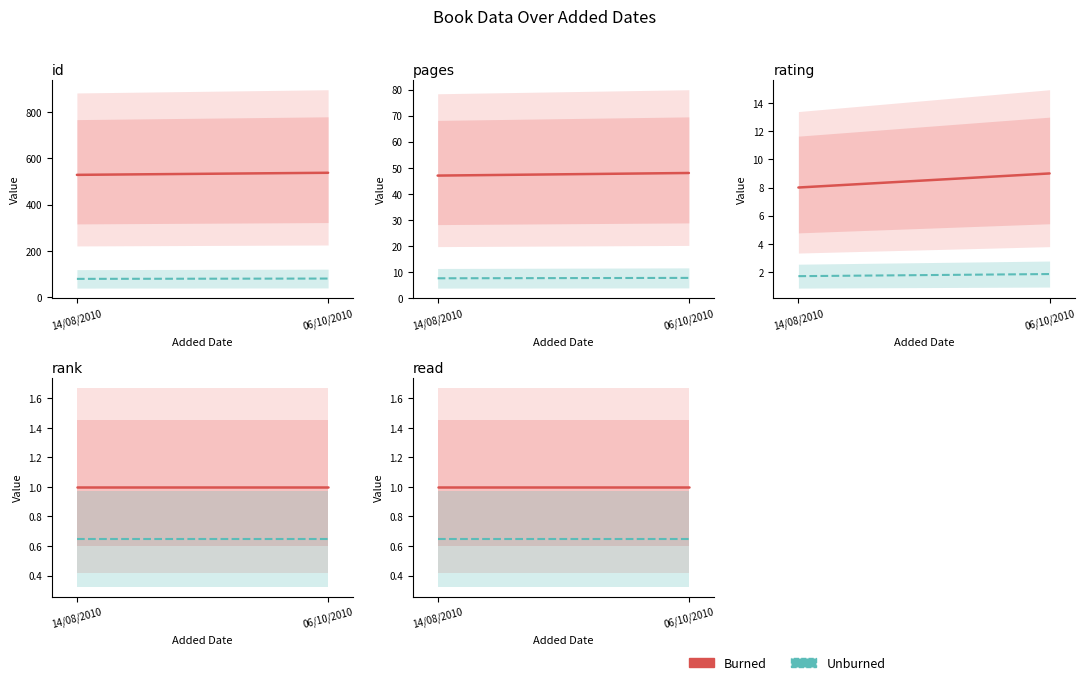

List the series in order of their overall mean, highest first.

Burned, Unburned